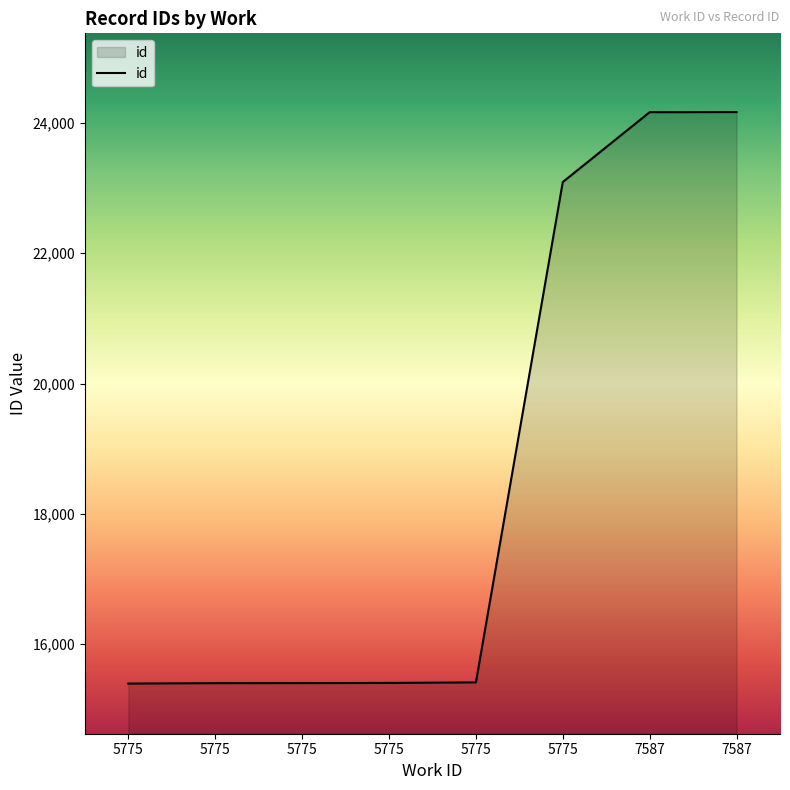

True or false: the data shows 15395 at 5775.

True